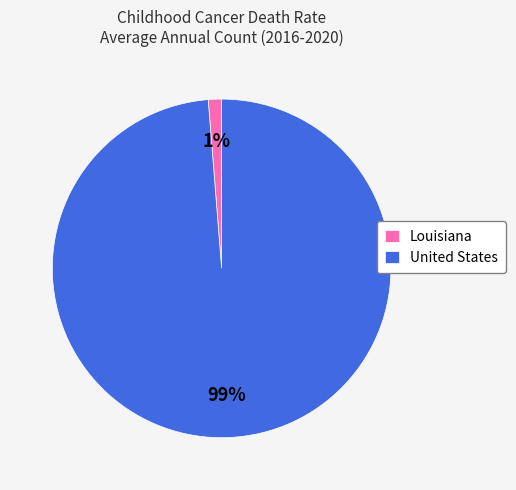

True or false: United States accounts for 99% of the total.

True